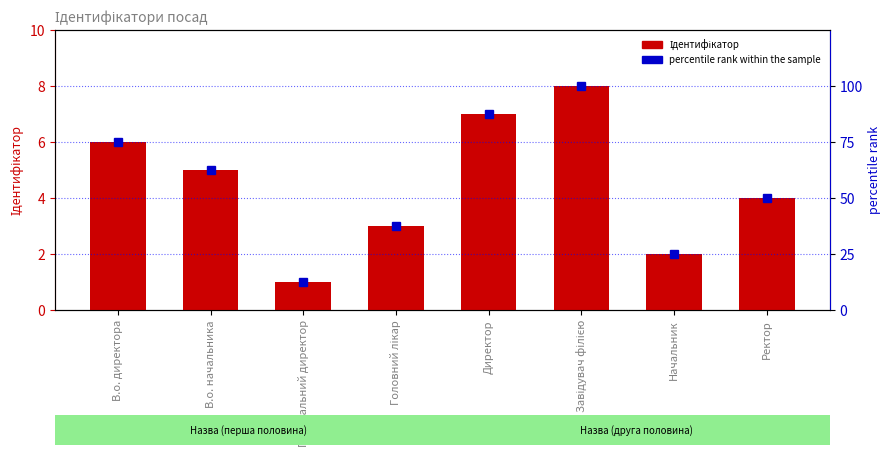

The percentile rank within the sample series shows 87.5 at Директор. True or false?

True